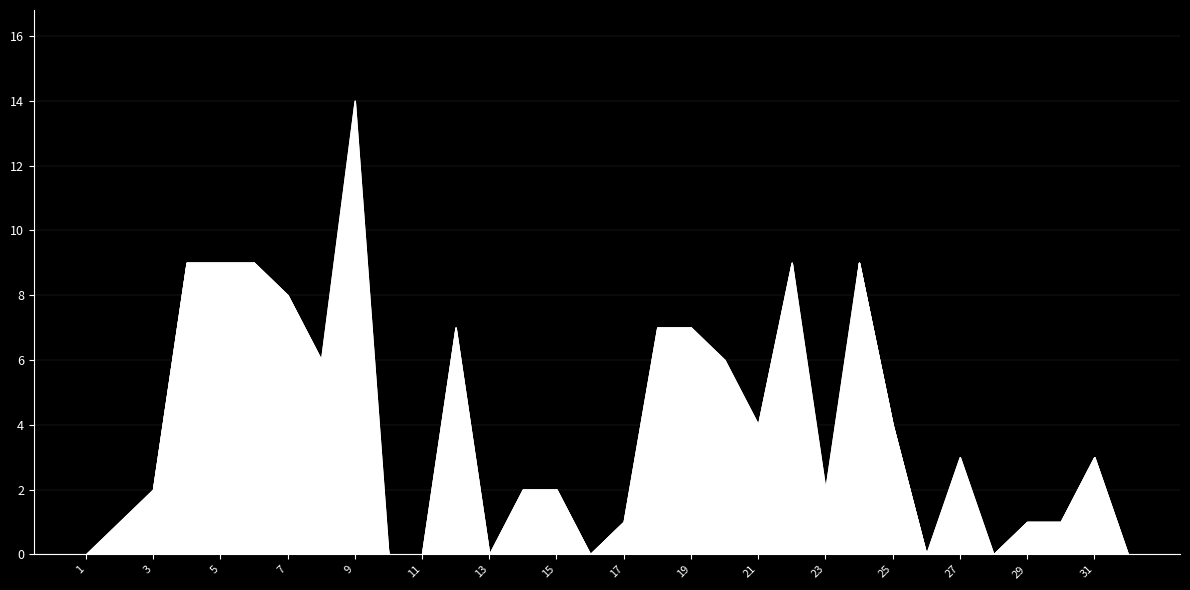

Count the number of data series in this chart.

4